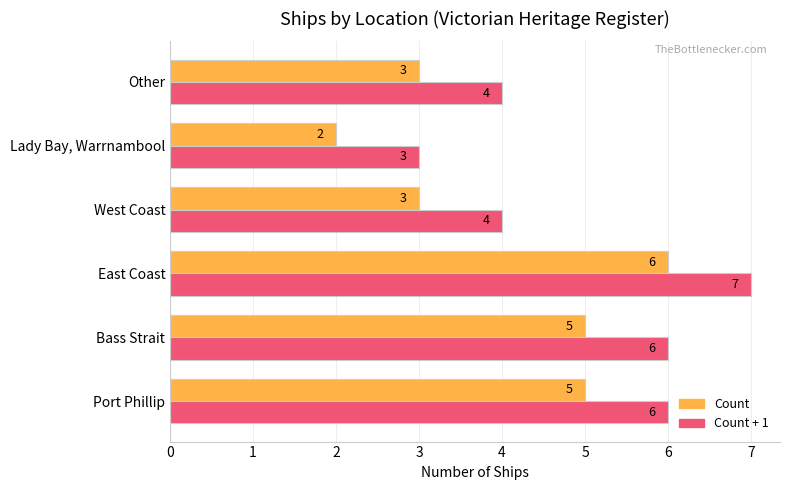

How many distinct data groups are displayed?

2